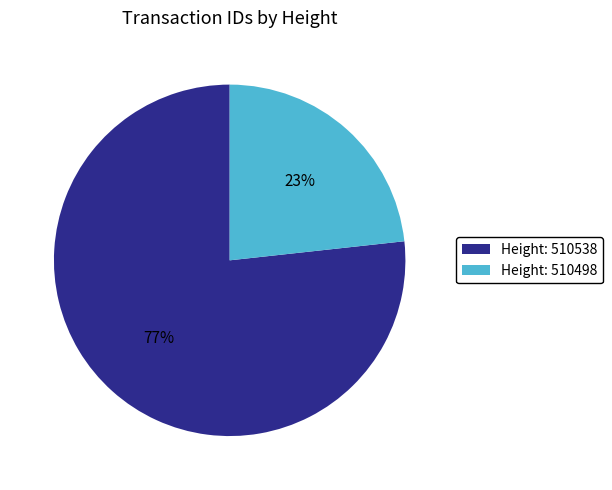

How many slices are in this pie chart?

2